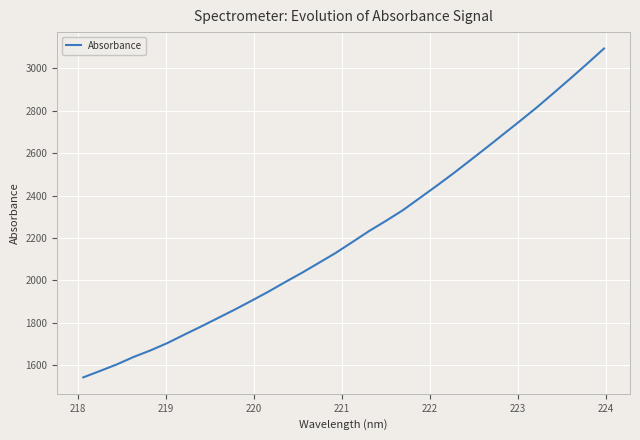

What is the difference between the maximum and minimum values?

1549.0